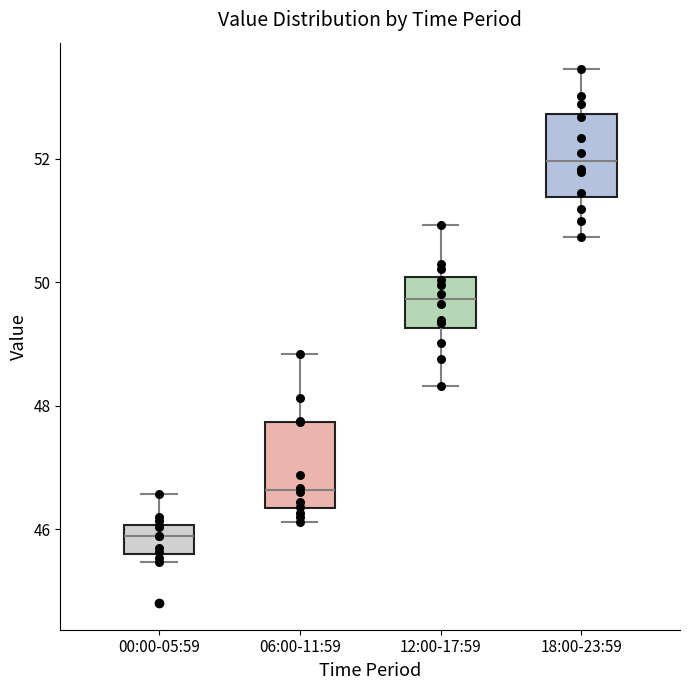

Reading left to right, read every box against the y-axis: the position of its median line, the range the box covers, and the ends of its whiskers. The values are not printed on the chart, so give them approximately, as read against the axis.

00:00-05:59: median 45.8, box 45.6 to 46.0, whiskers 45.4 to 46.6
06:00-11:59: median 46.6, box 46.4 to 47.8, whiskers 46.2 to 48.8
12:00-17:59: median 49.8, box 49.2 to 50.0, whiskers 48.4 to 51.0
18:00-23:59: median 52.0, box 51.4 to 52.8, whiskers 50.8 to 53.4